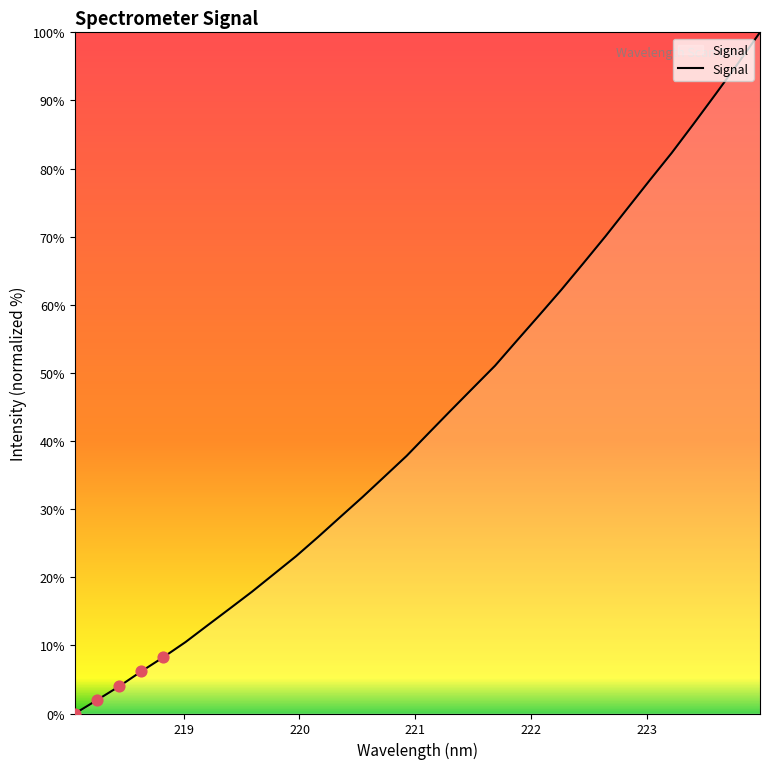

What is the maximum value shown in the chart?

100.0